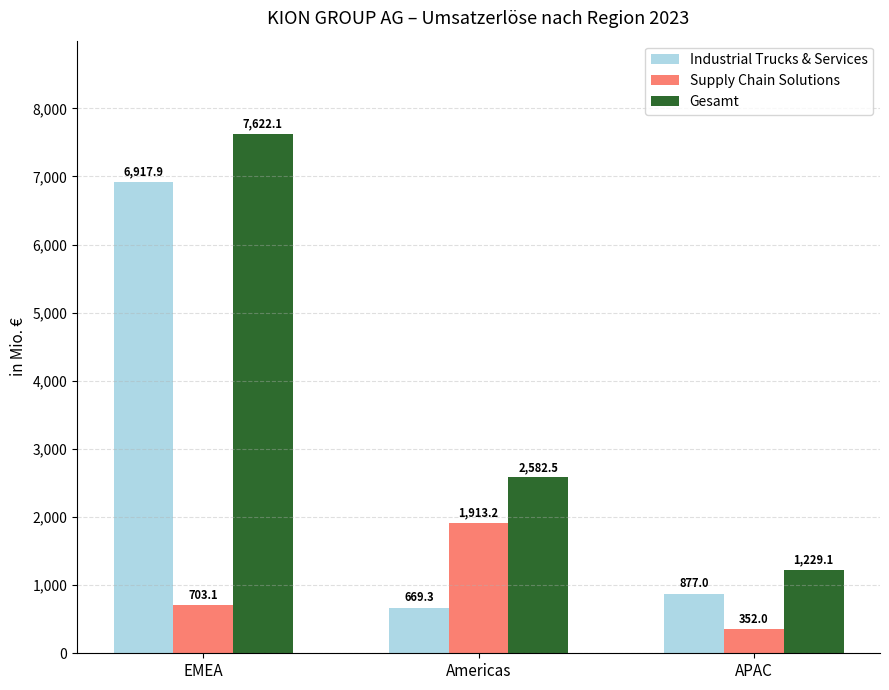

What value does the Supply Chain Solutions series have at Americas?

1913.2